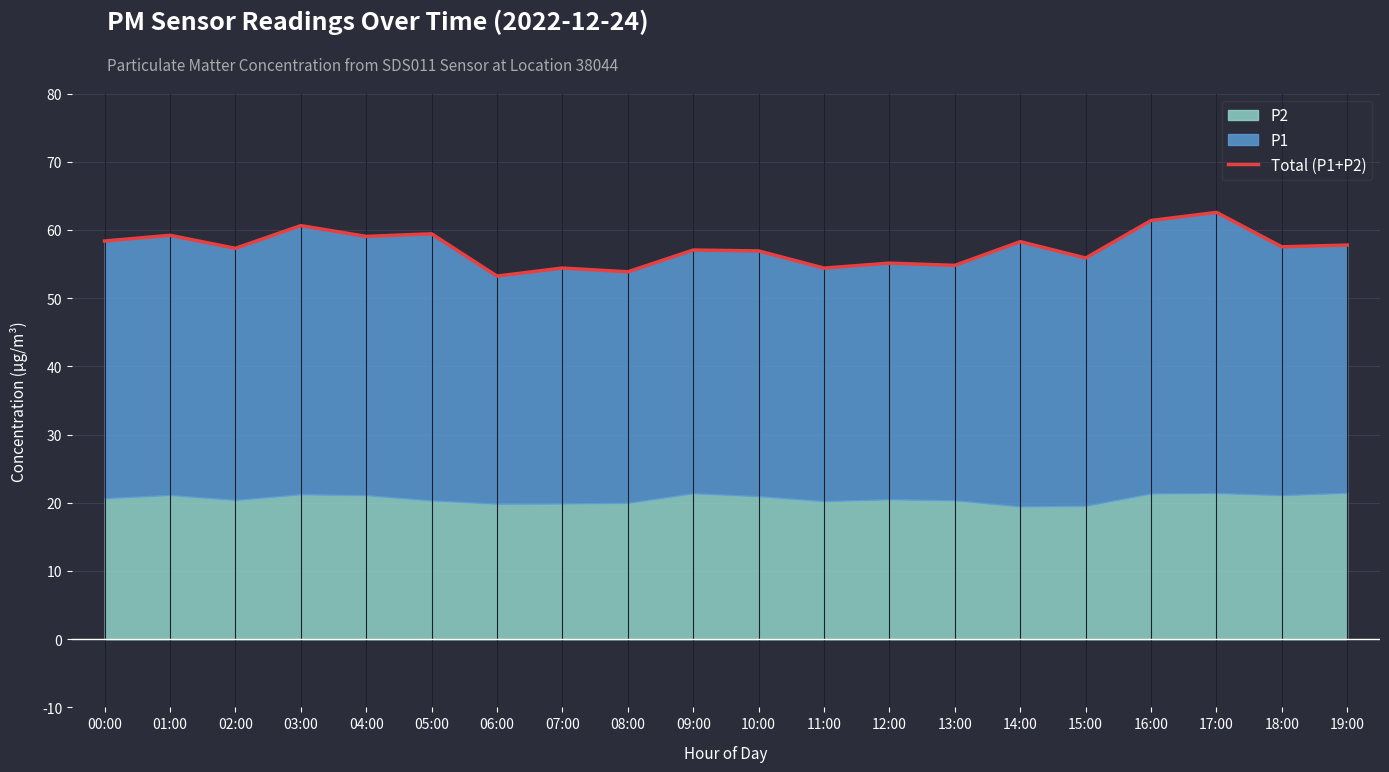

What is the ratio of the value at 15:00 to the value at 08:00?

1.0